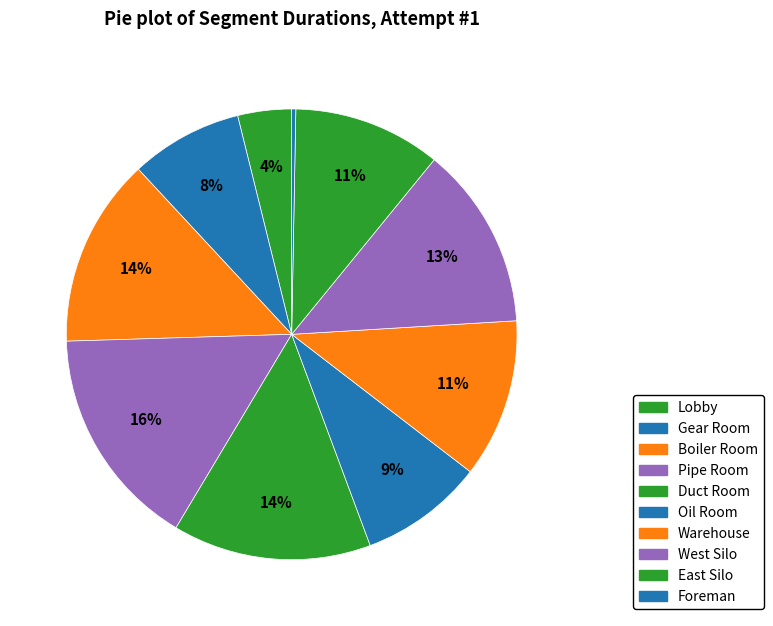

Count the number of slices in the pie.

10